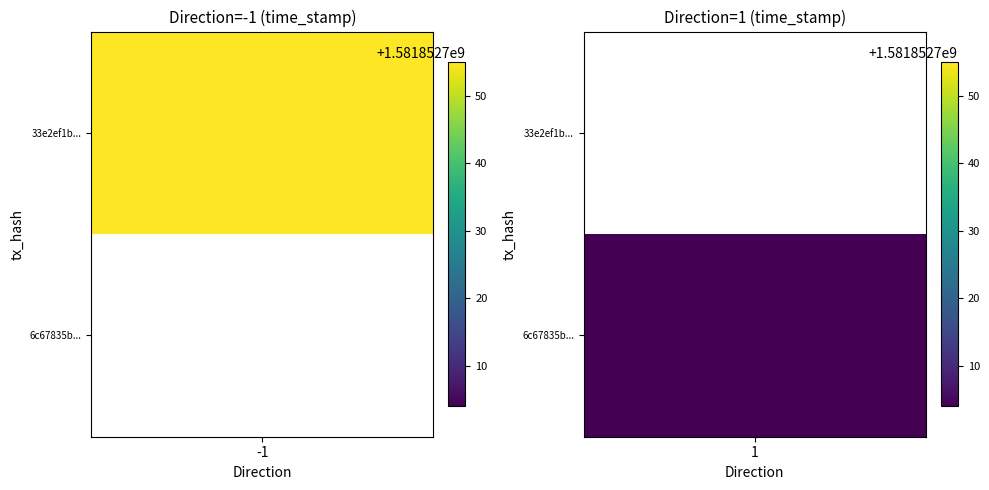

List the series in order of their overall mean, lowest first.

6c67835b081ff04e5a06ac8c1e5ef4a4f858219, 33e2ef1bd8103c5ae18d2ec5ab17455832f92f4